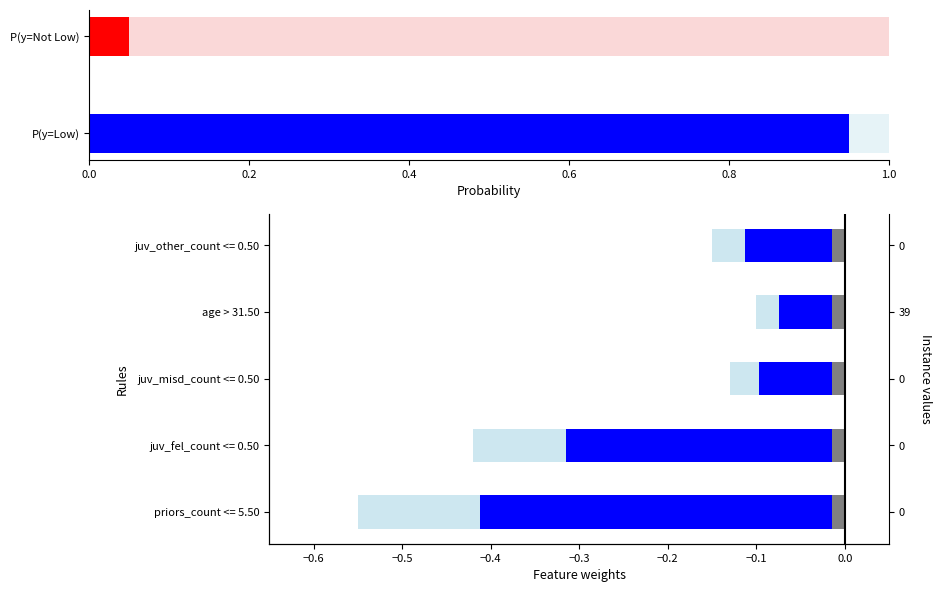

Reading left to right, list all the values displayed in this chart.

-0.4	-0.3	-0.1	-0.1	-0.1